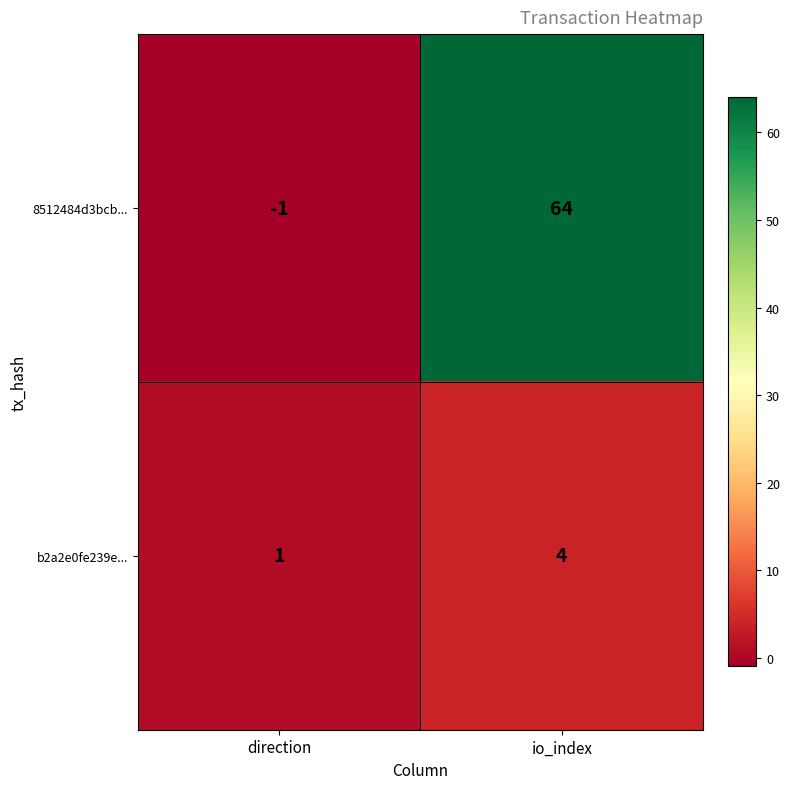

What is the average value of the 8512484d3bcb... series?

32